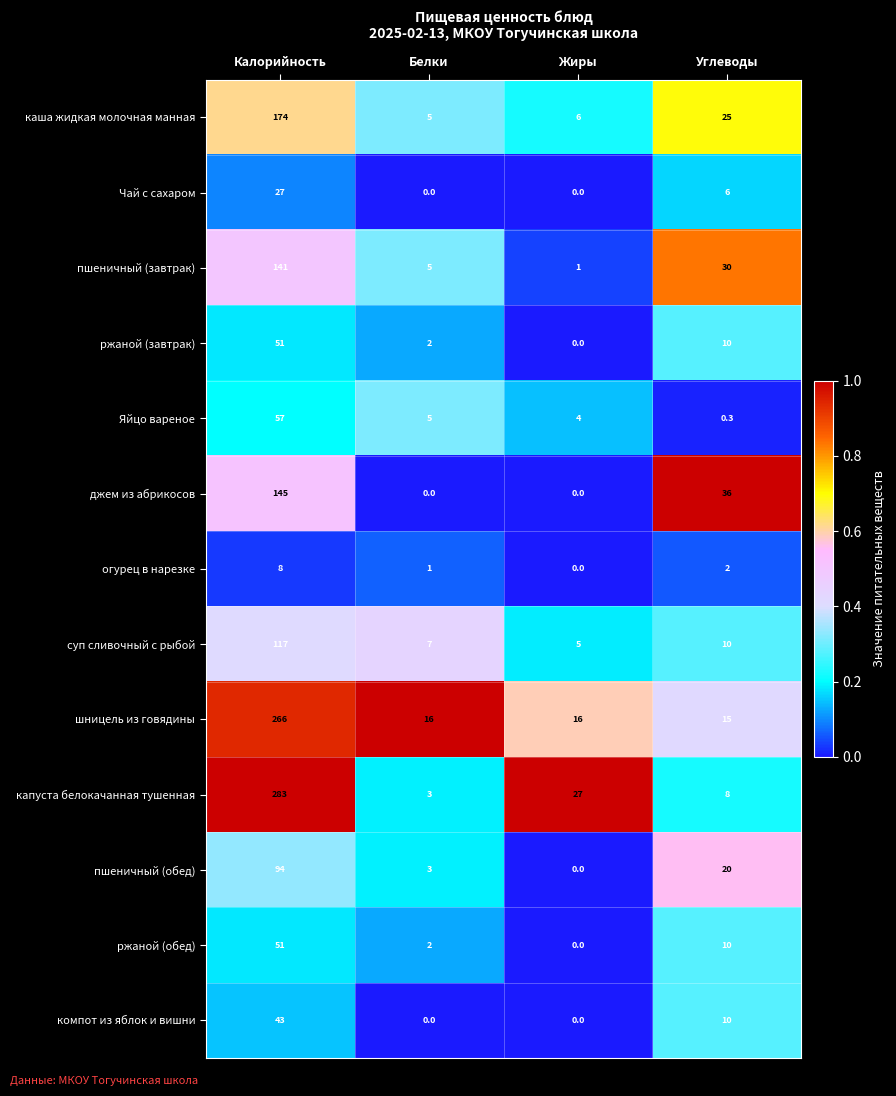

The ржаной (завтрак) series shows -25.2 at Жиры. True or false?

False